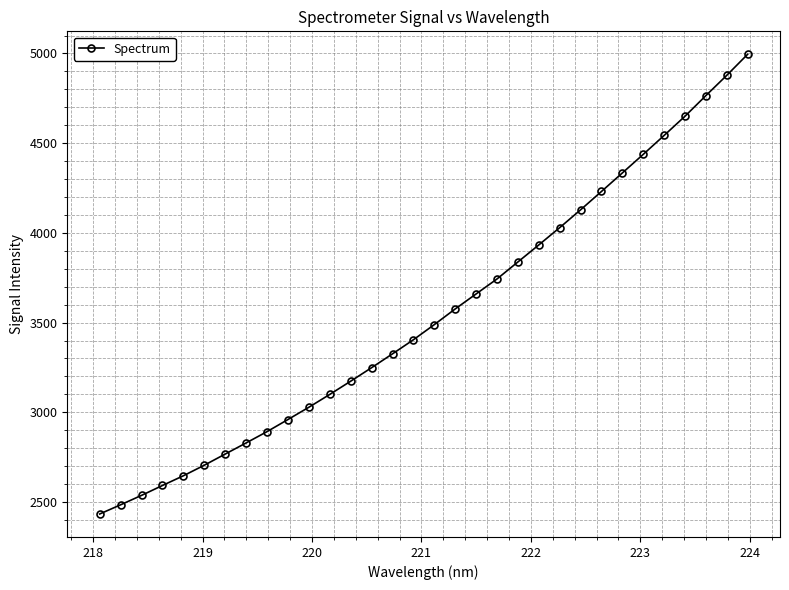

How many data points does each series have?

32